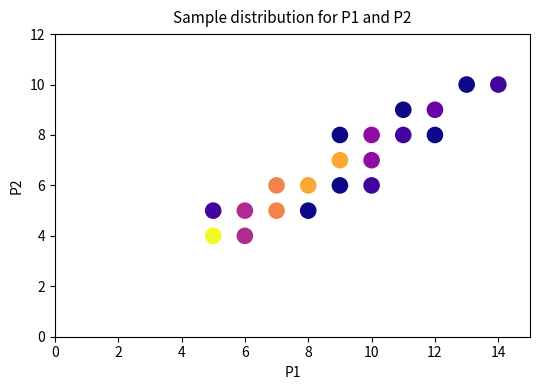

What is the range of Y values (max minus min)?

6